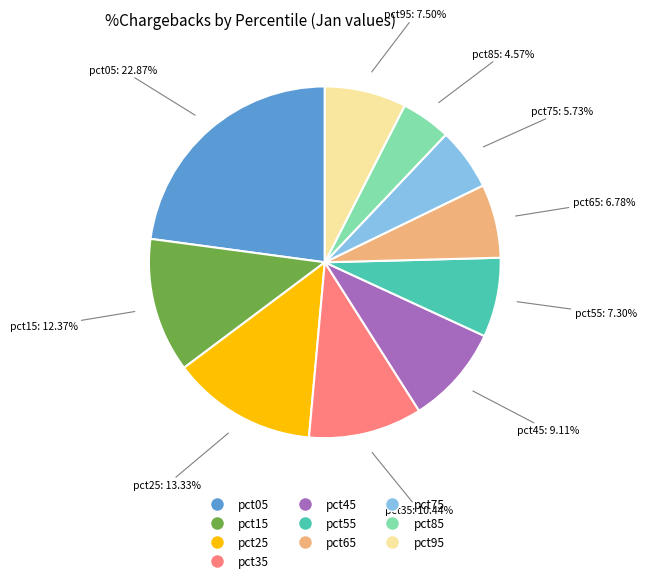

Which slice is the largest?

pct05